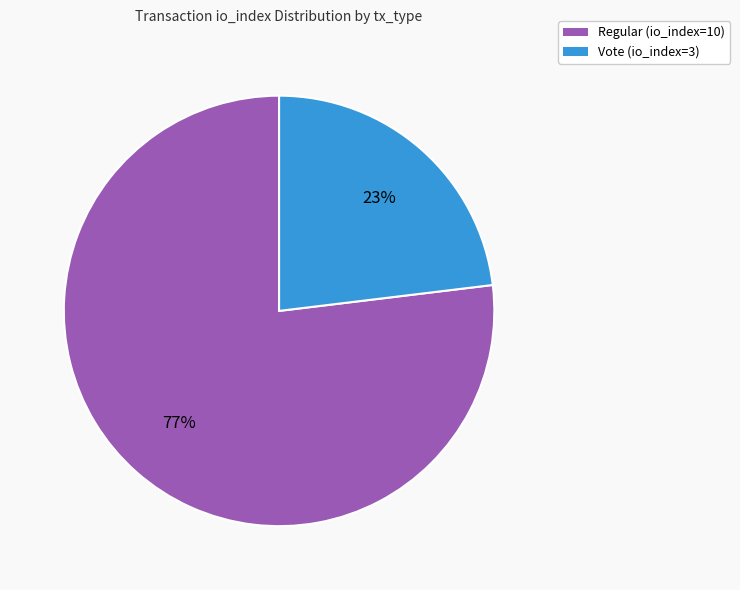

What is the smallest slice in the pie chart?

Vote (io_index=3)